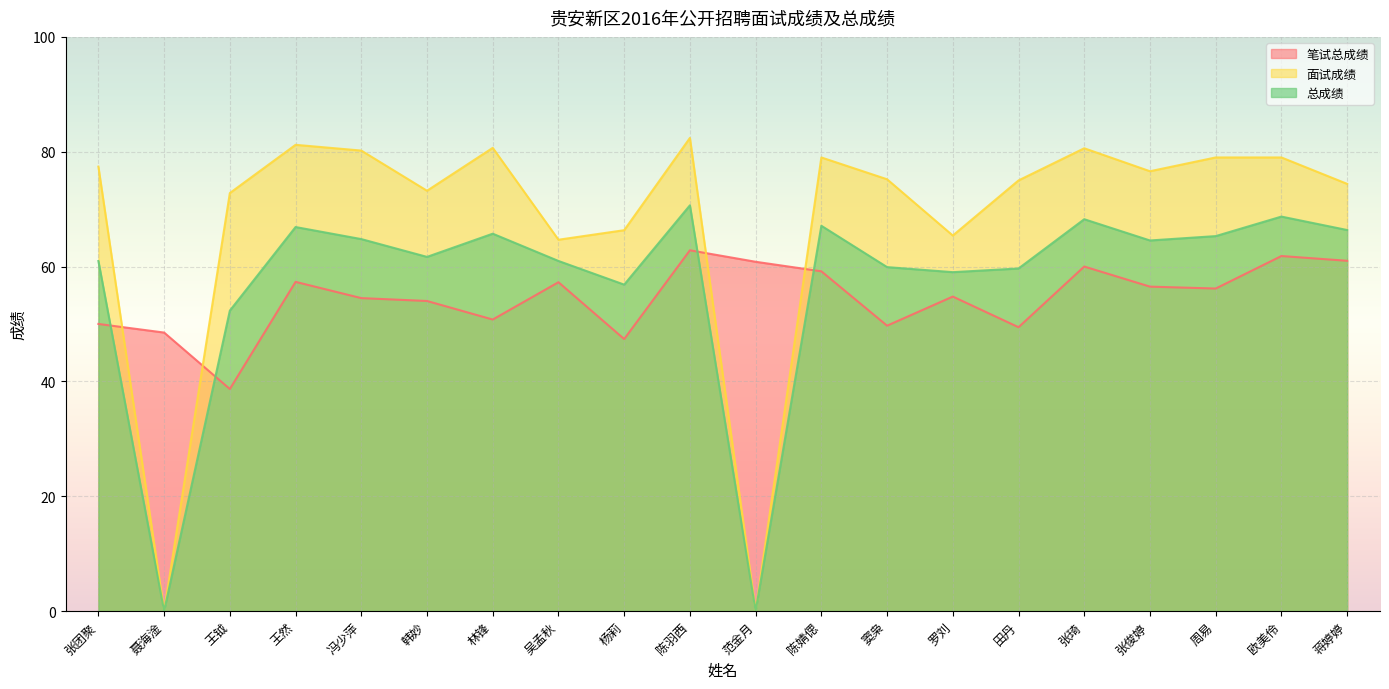

List the series in order of their overall mean, highest first.

面试成绩, 总成绩, 笔试总成绩